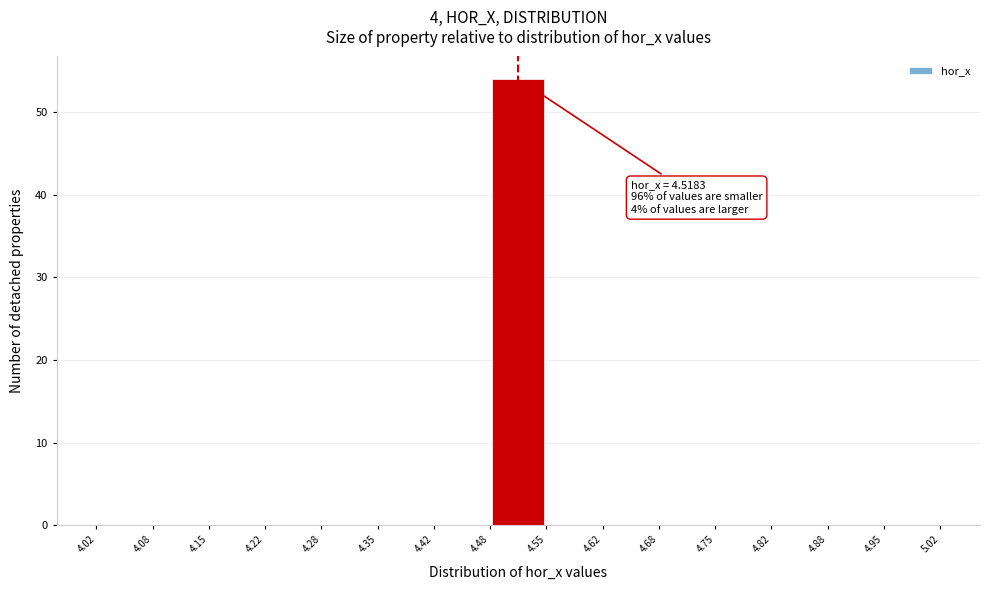

Which range on the x-axis has the tallest bar?

4.48 to 4.55